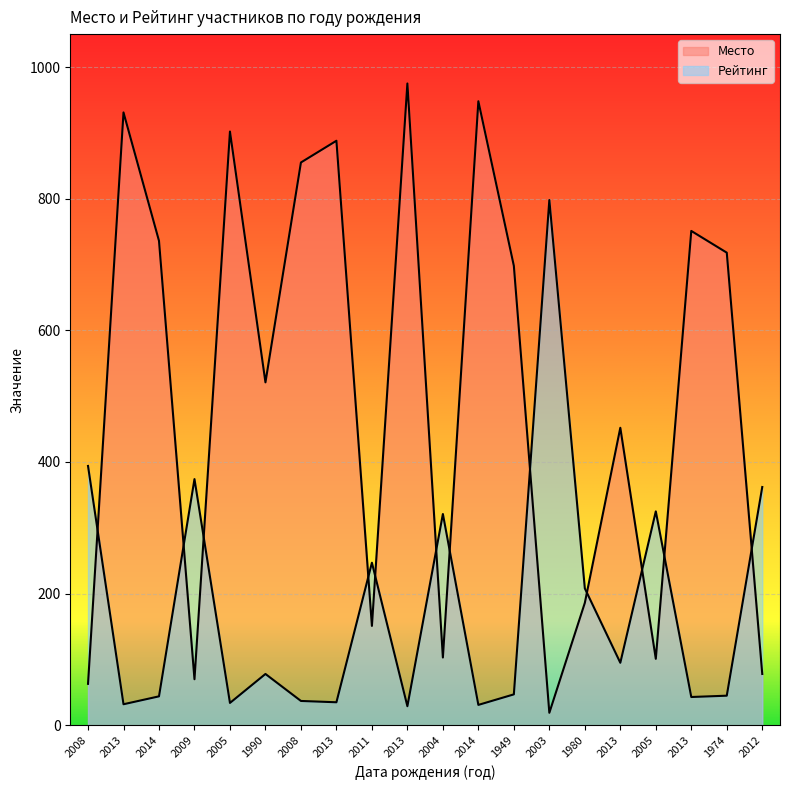

What is the total value across all series at 2013?

963